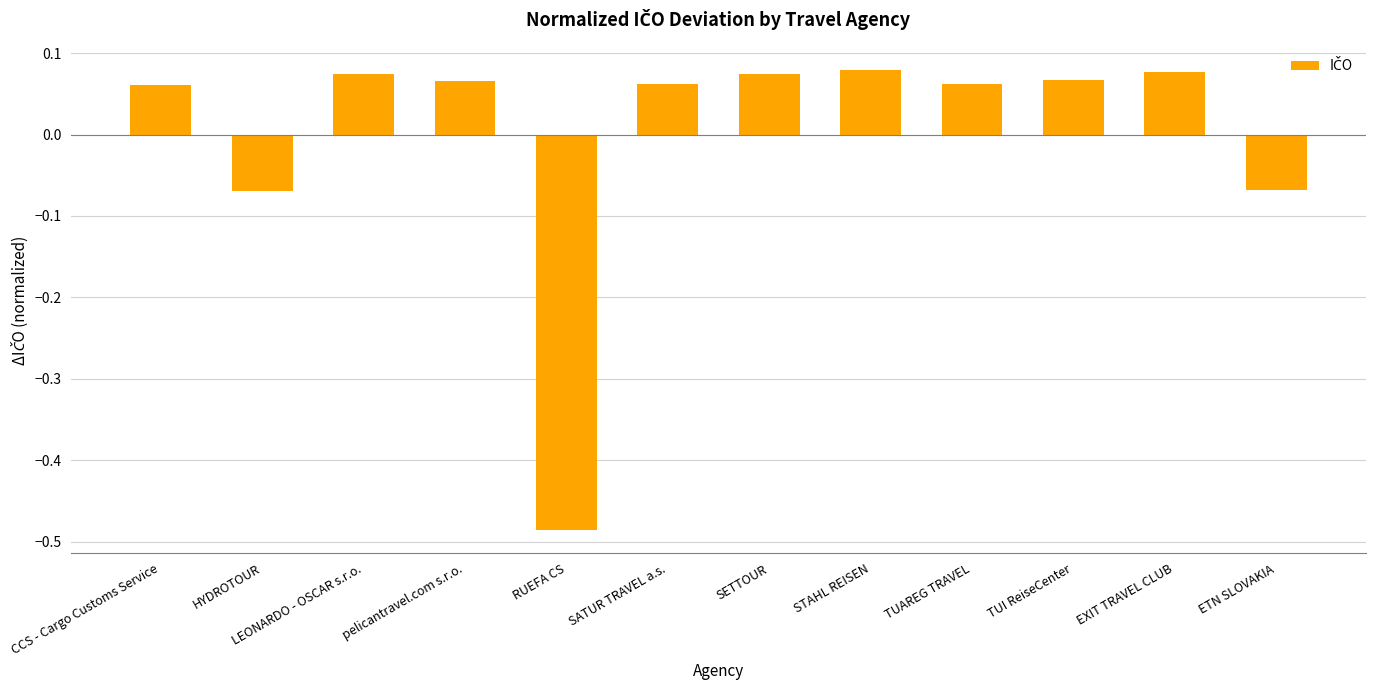

At which category does the chart reach its minimum across all series?

RUEFA CS